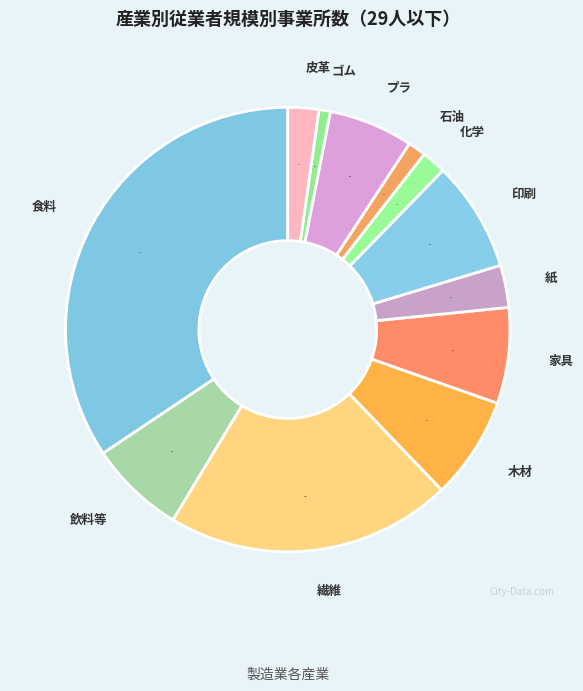

What is the total percentage of 飲料等 and 印刷?

15.0%